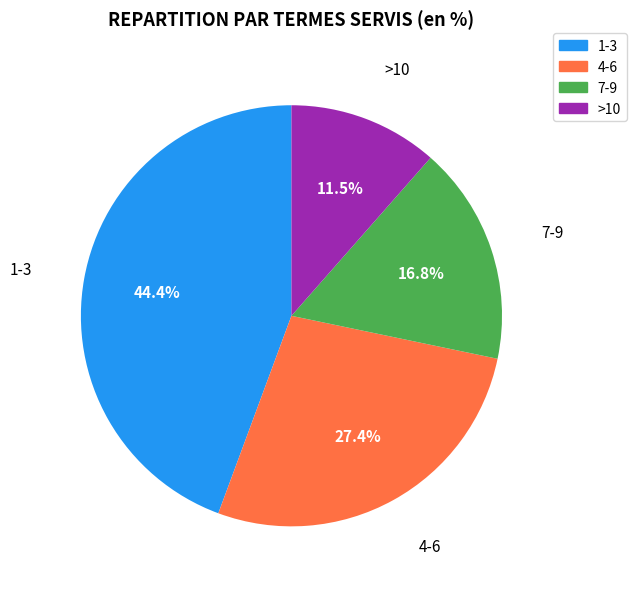

Count the number of slices in the pie.

4